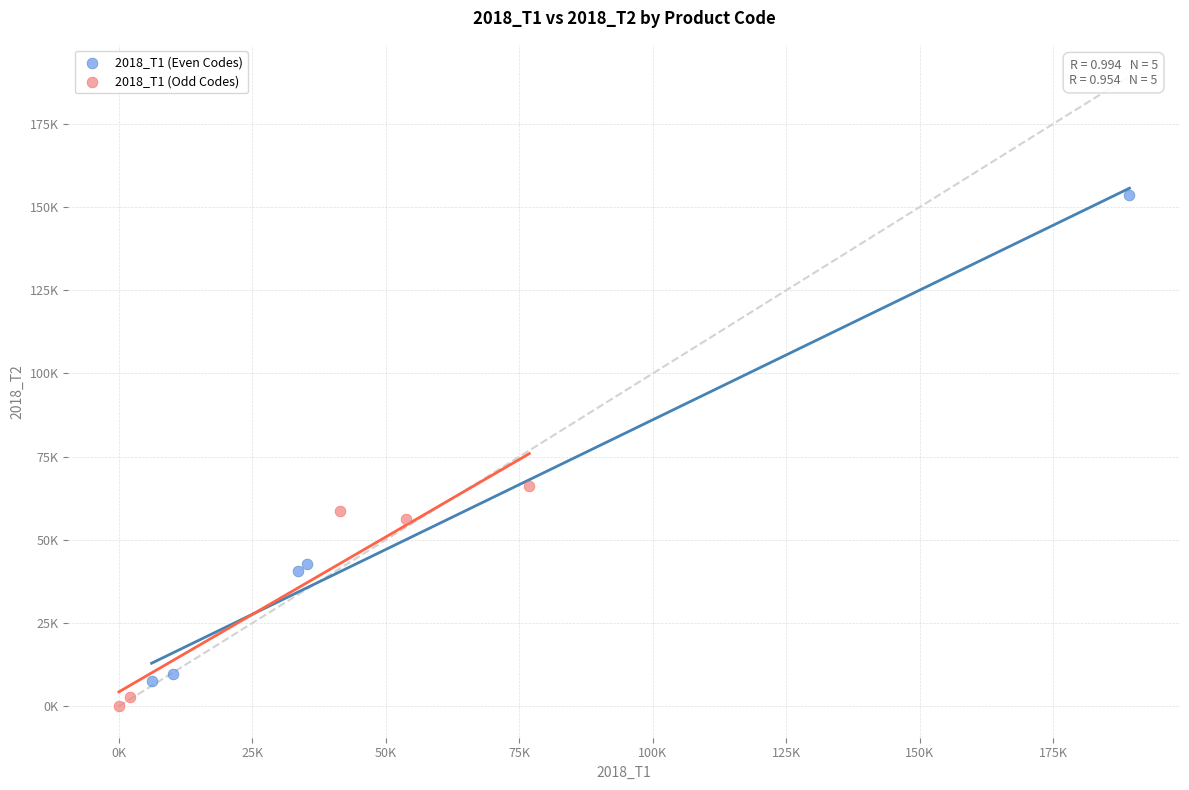

Which series has the largest Y range (max minus min)?

2018_T1 (Even Codes)